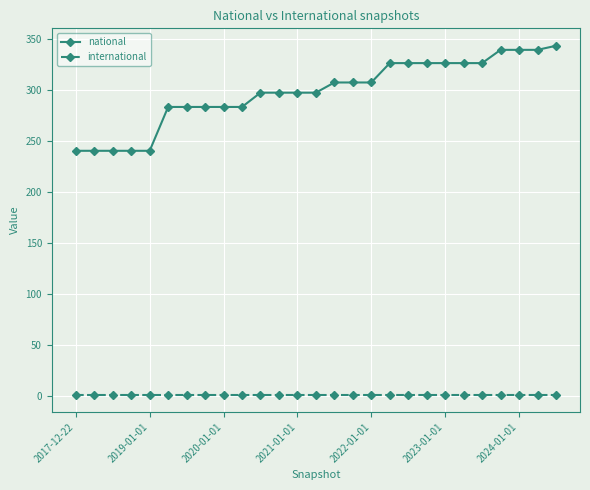

How many national values are between 283 and 326?

18